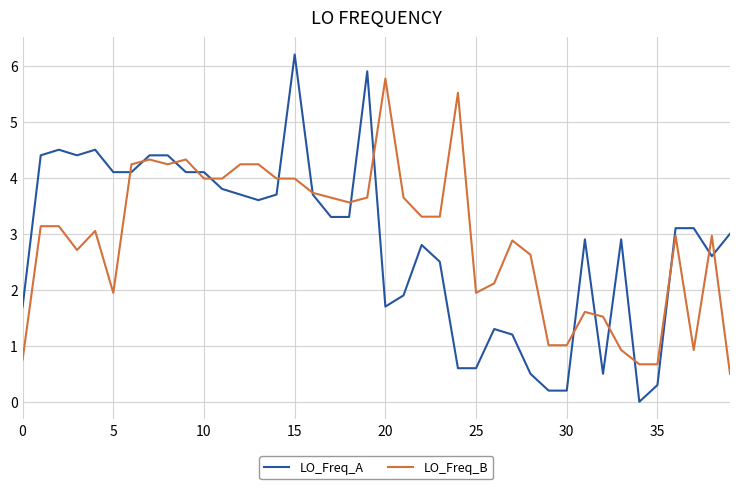

What is the difference between the maximum and minimum values in the LO_Freq_A series?

6.2